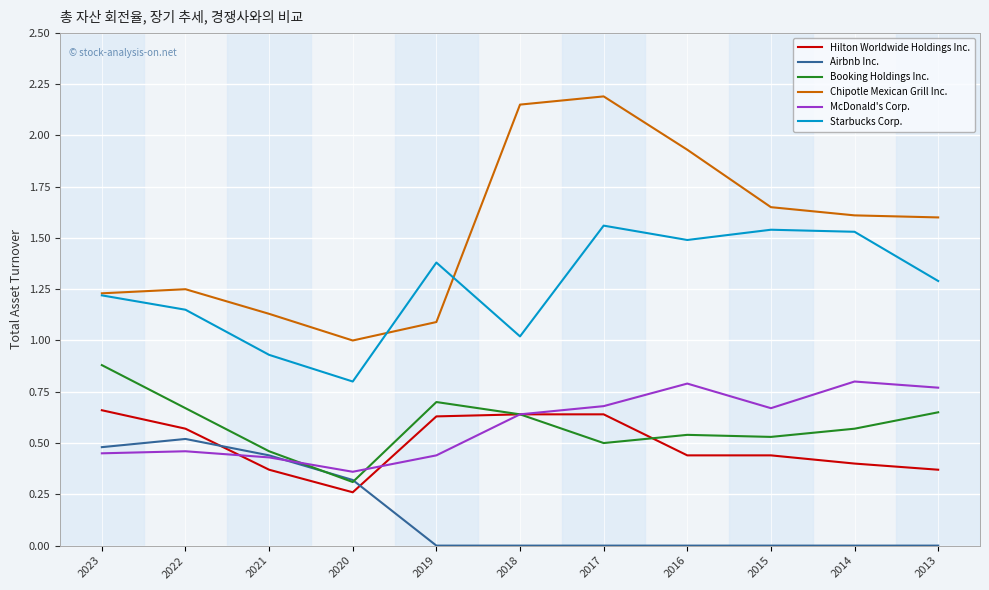

At which category is the sum across all series the highest?

2017